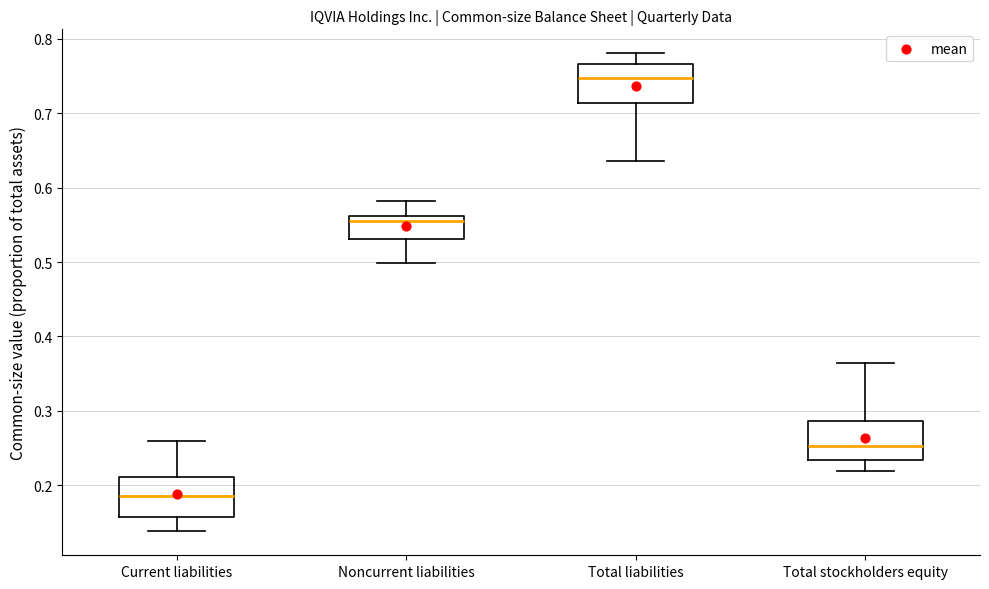

Reading left to right, read every box against the y-axis: the position of its median line, the range the box covers, and the ends of its whiskers. The values are not printed on the chart, so give them approximately, as read against the axis.

Current liabilities: median 0.19, box 0.16 to 0.21, whiskers 0.14 to 0.26
Noncurrent liabilities: median 0.55, box 0.53 to 0.56, whiskers 0.50 to 0.58
Total liabilities: median 0.75, box 0.71 to 0.77, whiskers 0.64 to 0.78
Total stockholders equity: median 0.25, box 0.23 to 0.29, whiskers 0.22 to 0.36